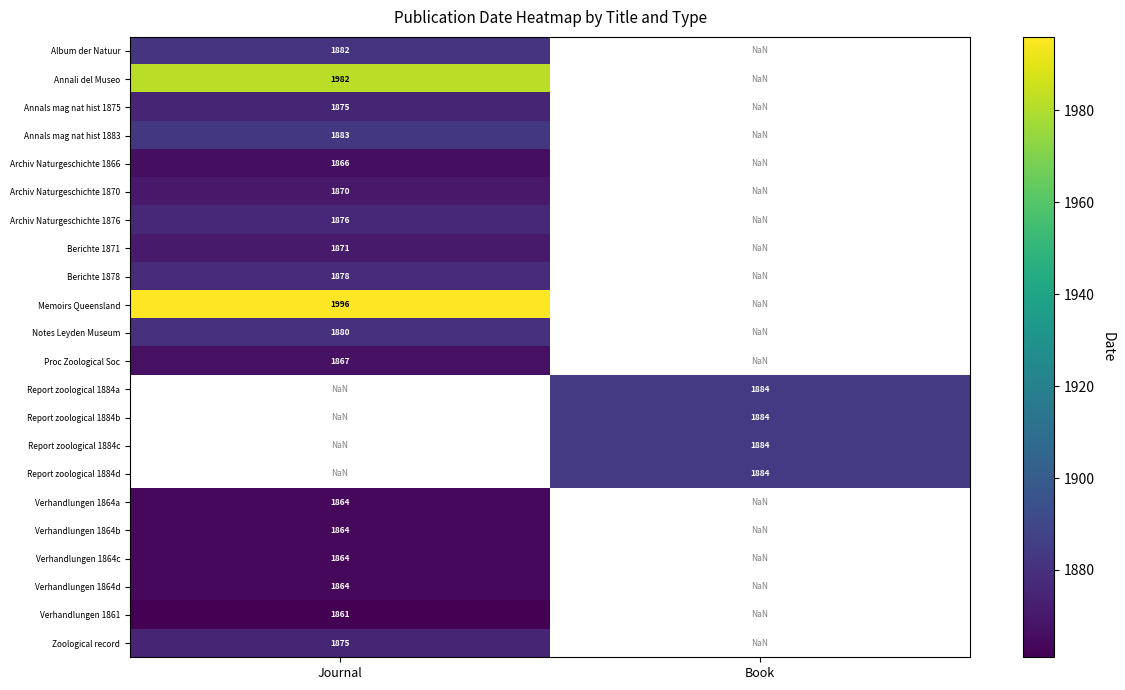

Between Book and Journal, which is larger?

Journal